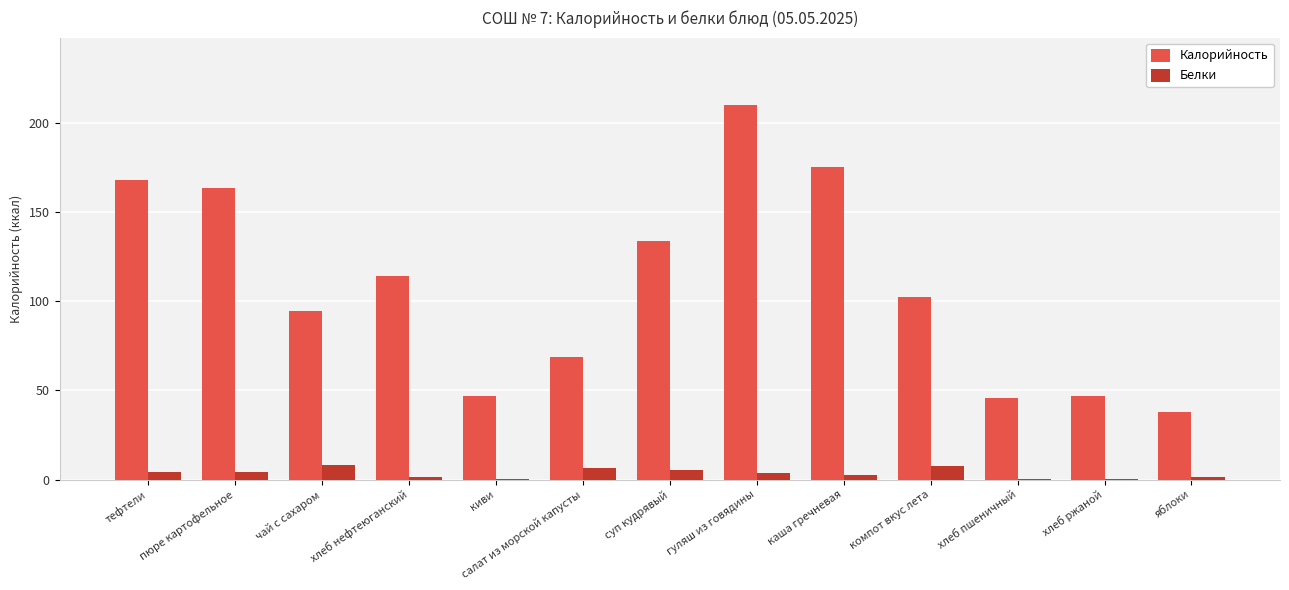

Is it true that Калорийность equals 54.9 at яблоки?

False